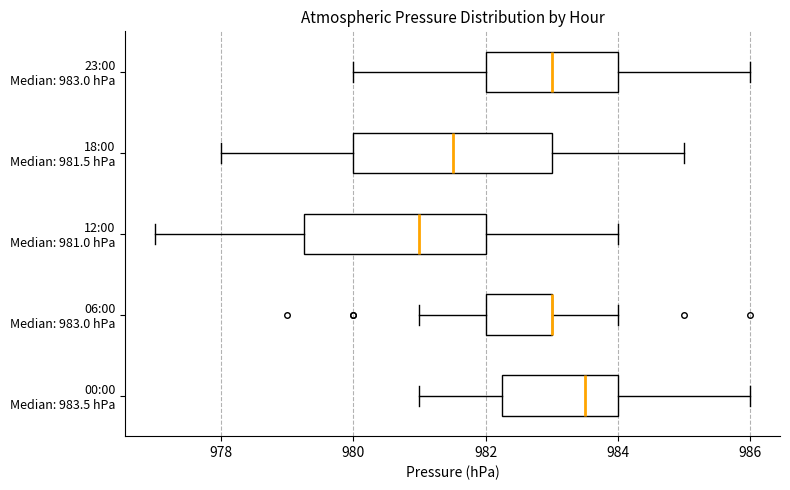

Comparing the boxes themselves (not the whiskers), which one is the widest?

18:00 Median: 981.5 hPa